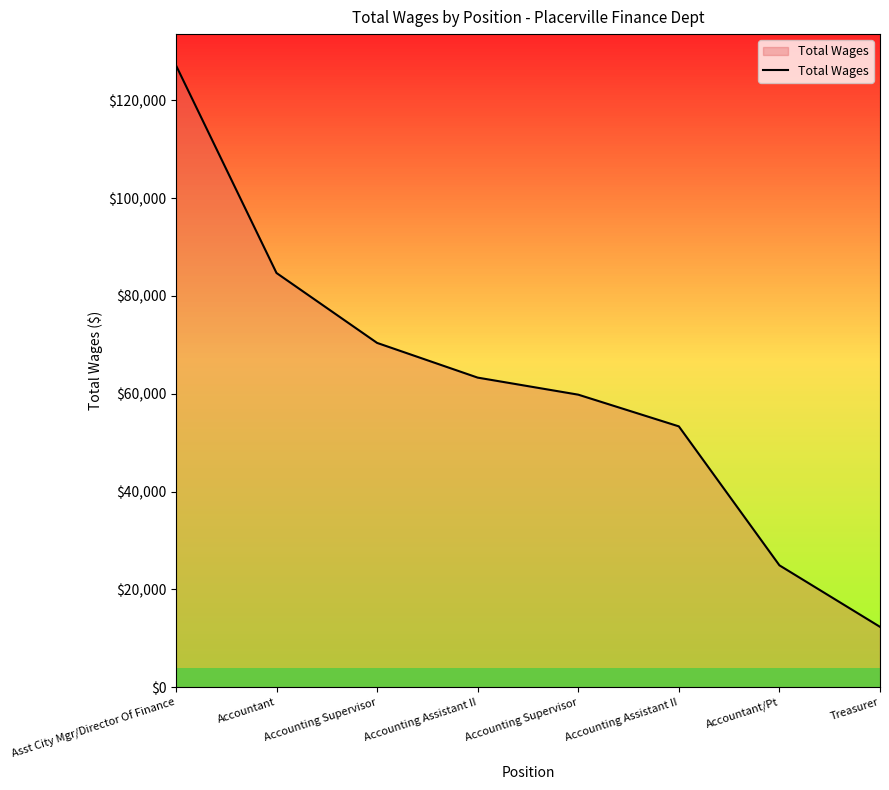

The chart shows a value of 59820 at Accounting Supervisor. True or false?

True